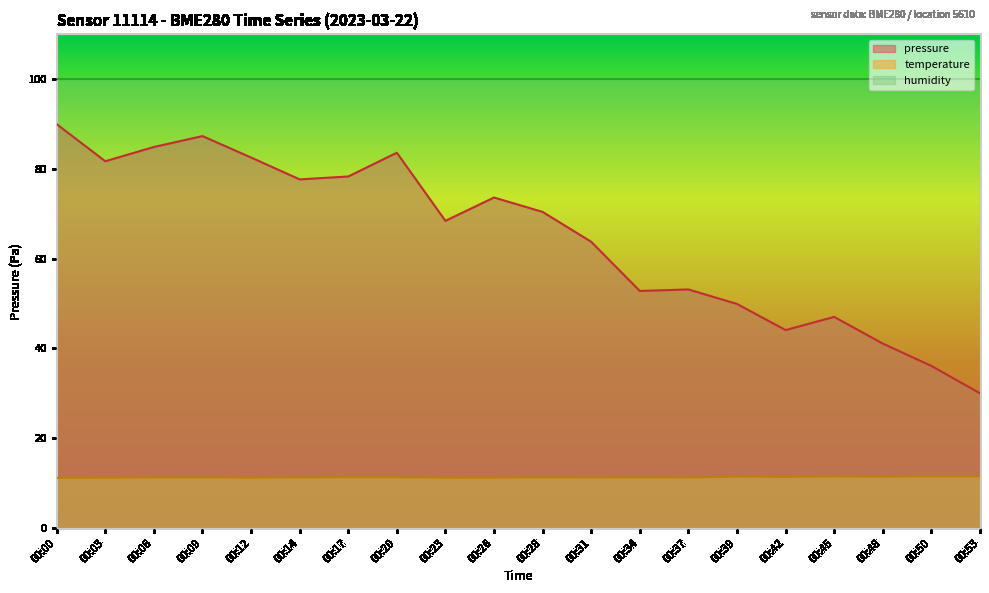

Where is pressure nearest to the value 60?

00:31